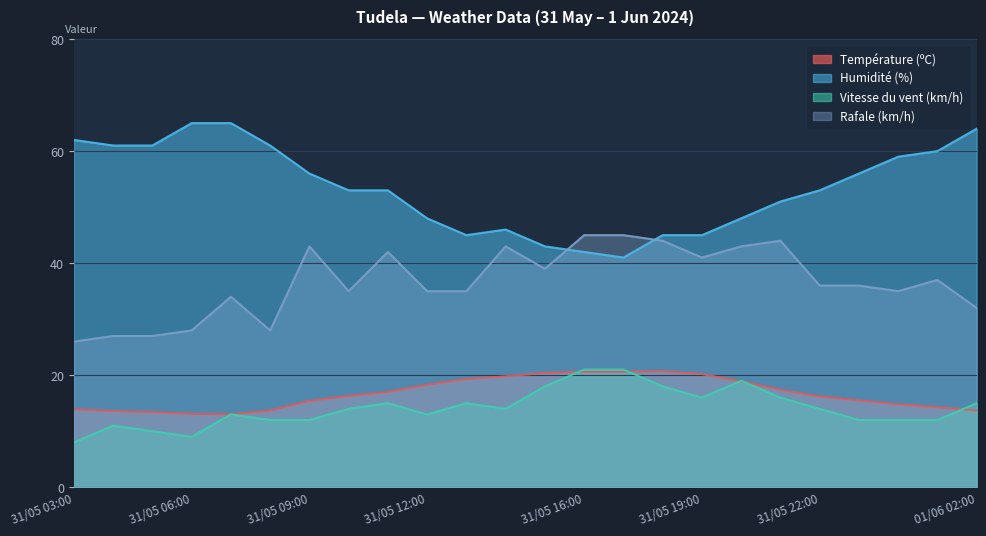

What is the difference between the maximum and minimum values in the Vitesse du vent (km/h) series?

13.0